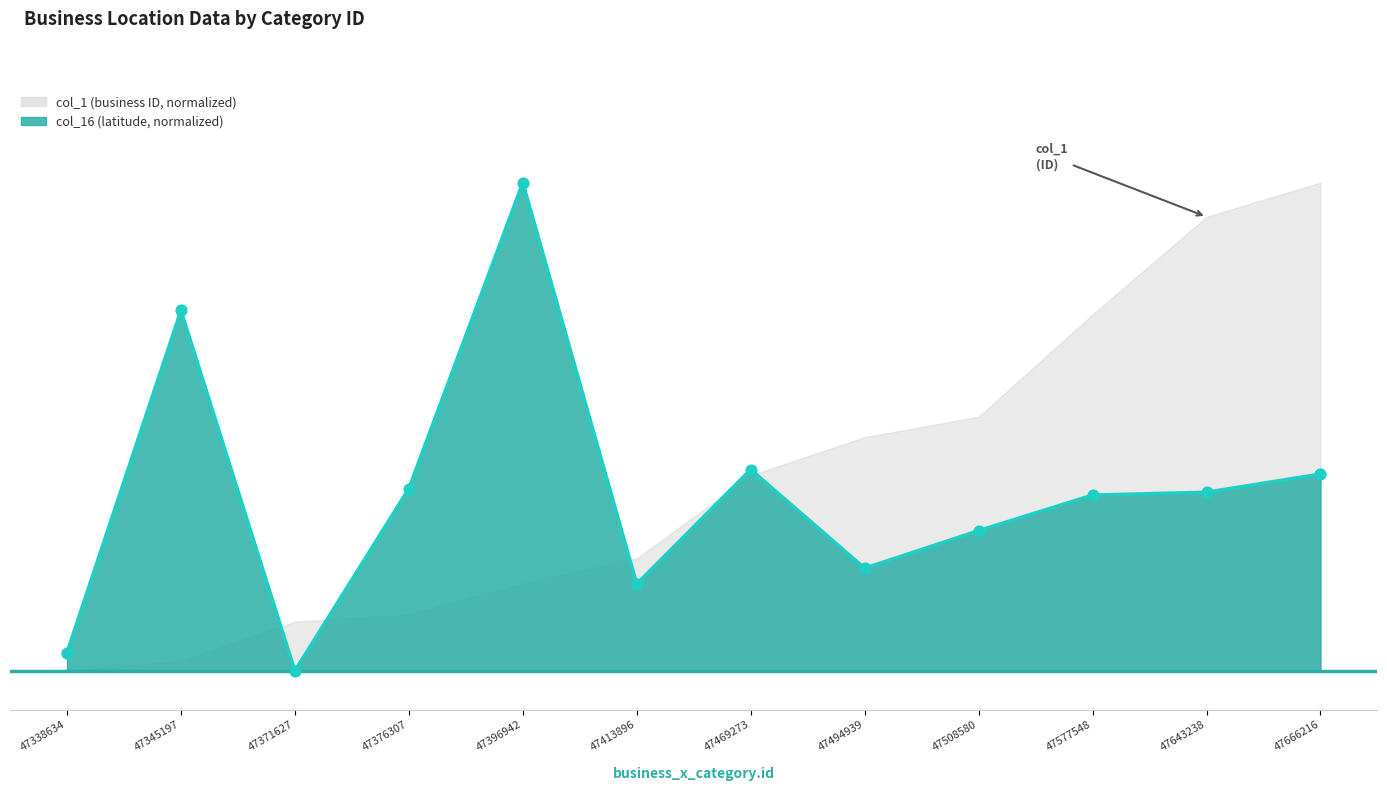

Which series reaches the minimum Y coordinate?

col_1